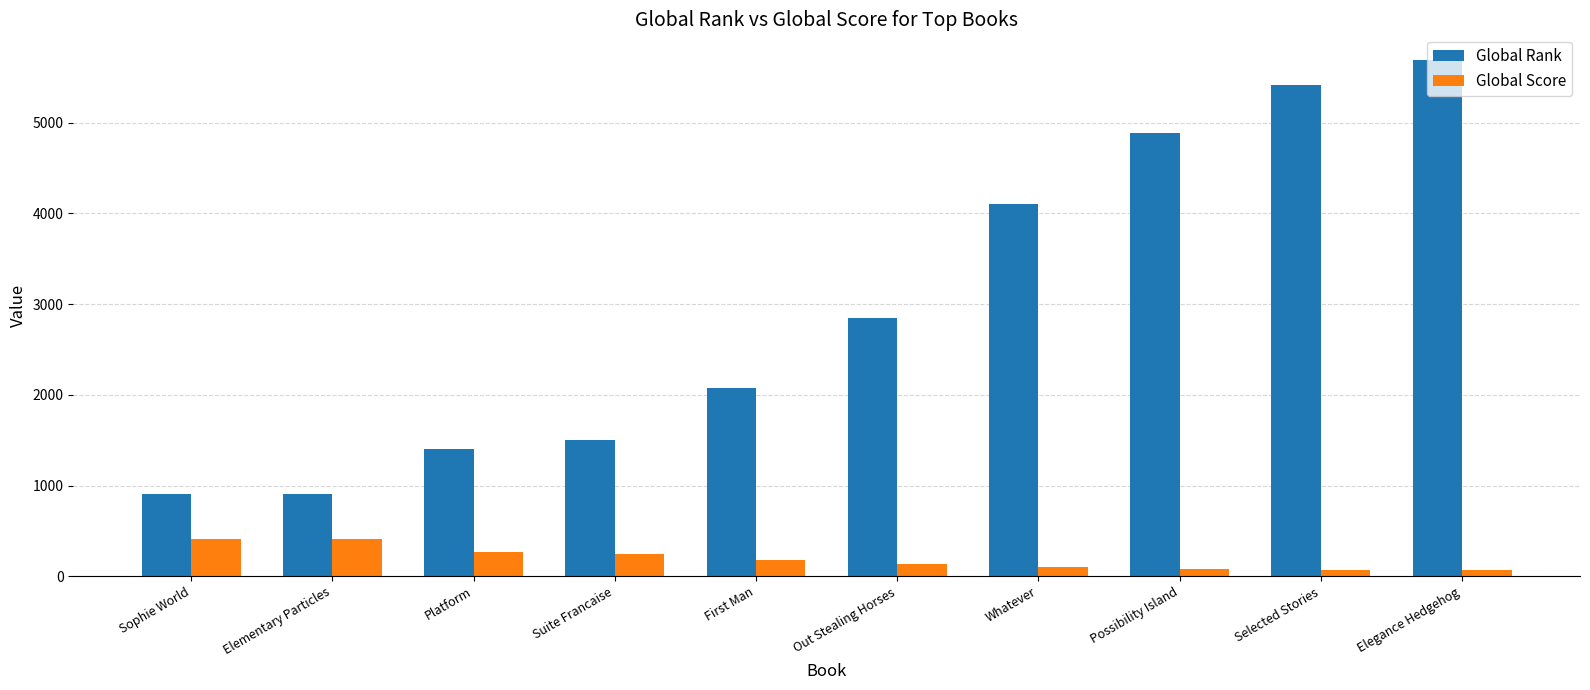

How many groups of bars are there?

10